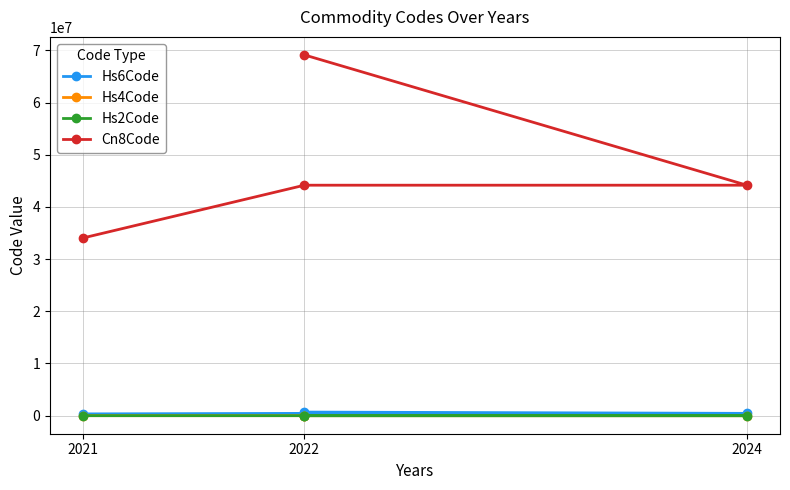

Reading right to left, extract all data points from this chart.

Hs6Code: 691200	441600	441600	340600
Hs4Code: 6912	4416	4416	3406
Hs2Code: 69	44	44	34
Cn8Code: 69120021	44160000	44160000	34060000